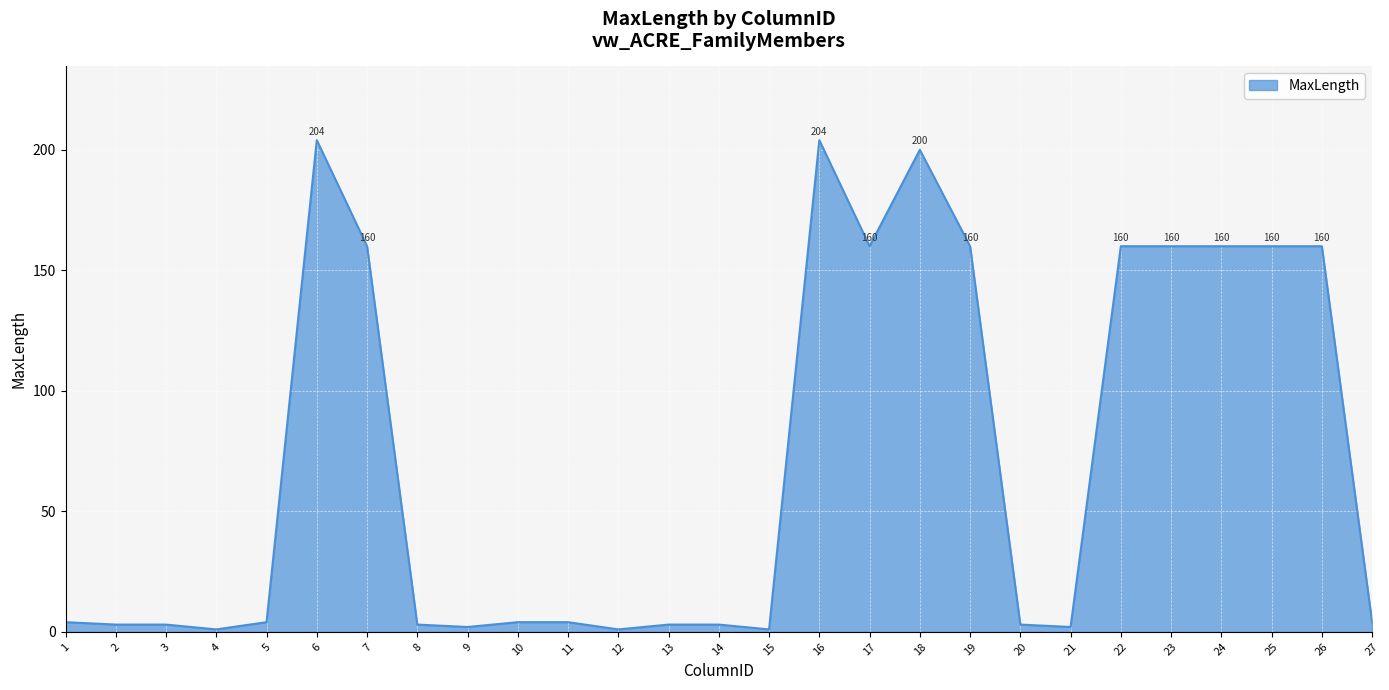

What is the maximum value shown in the chart?

204